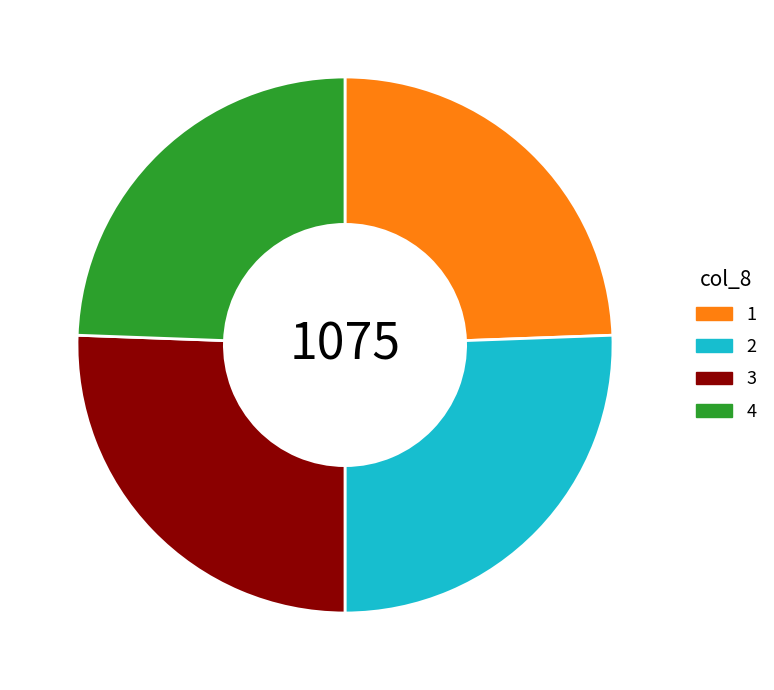

What is the ratio of the value at 2 to the value at 4?

1.0